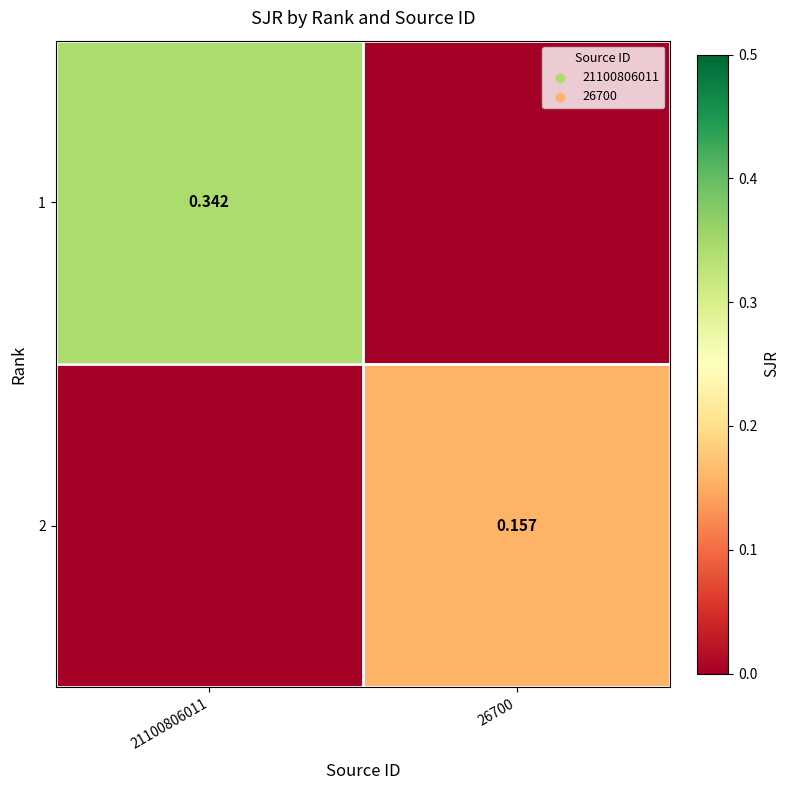

What is the greatest value displayed?

0.3